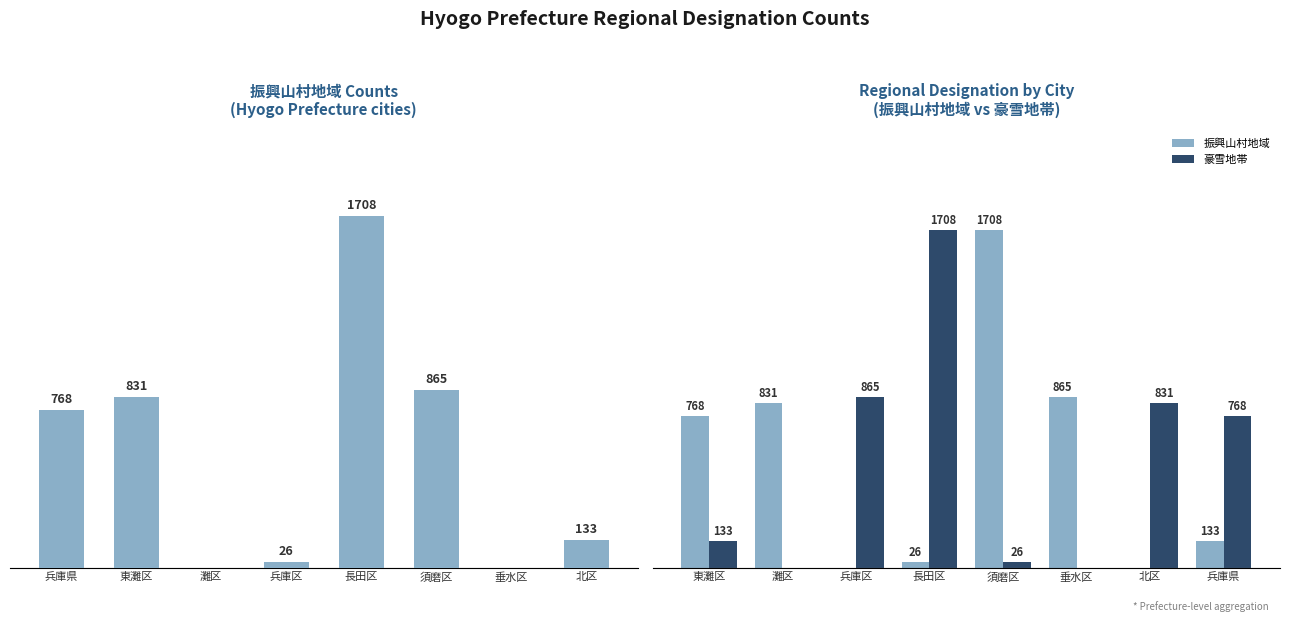

What is the sum of all 豪雪地帯 values?

4331